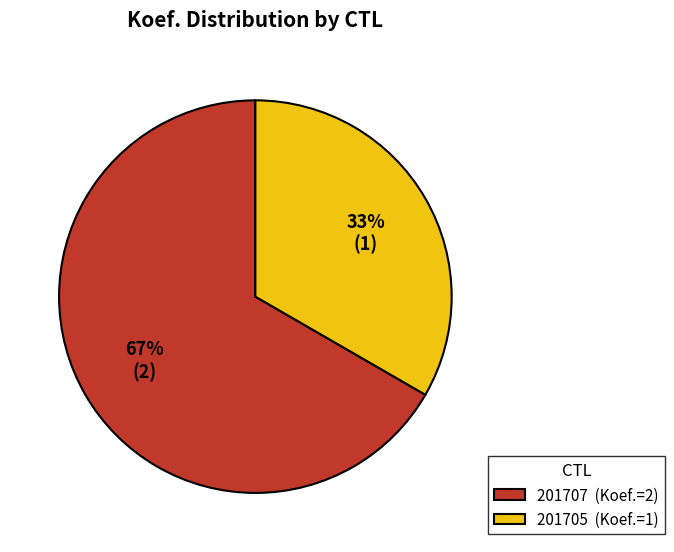

To the nearest percent, what is the average slice percentage?

50%